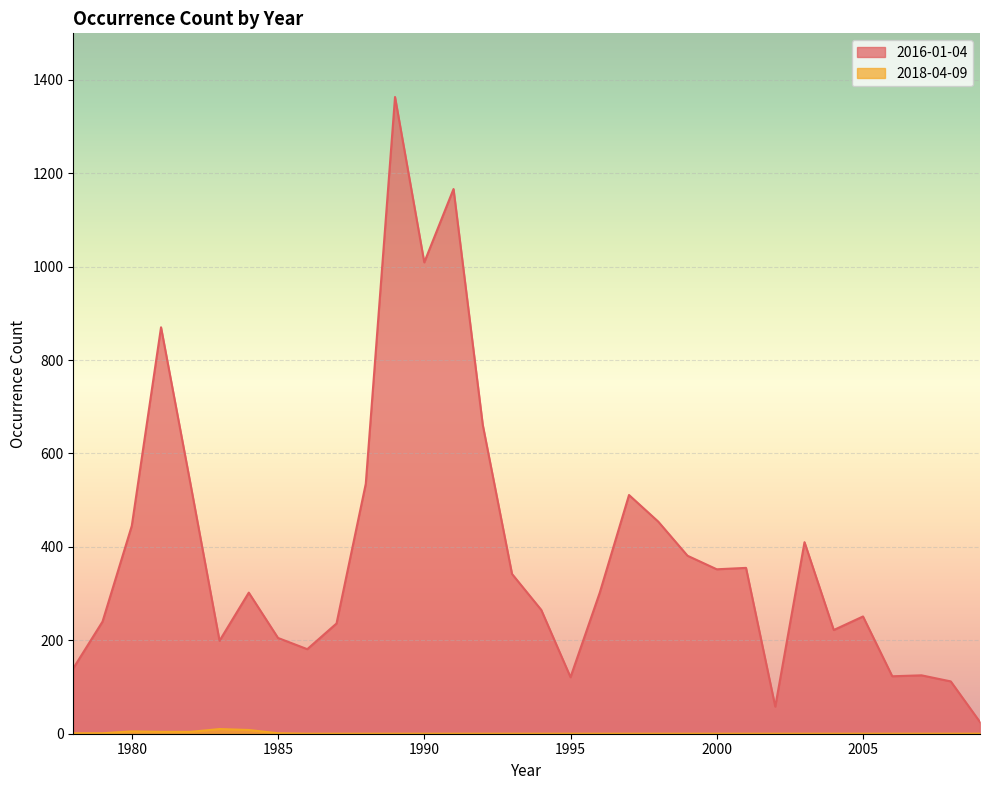

True or false: 2016-01-04 and 2018-04-09 cross at least once.

False